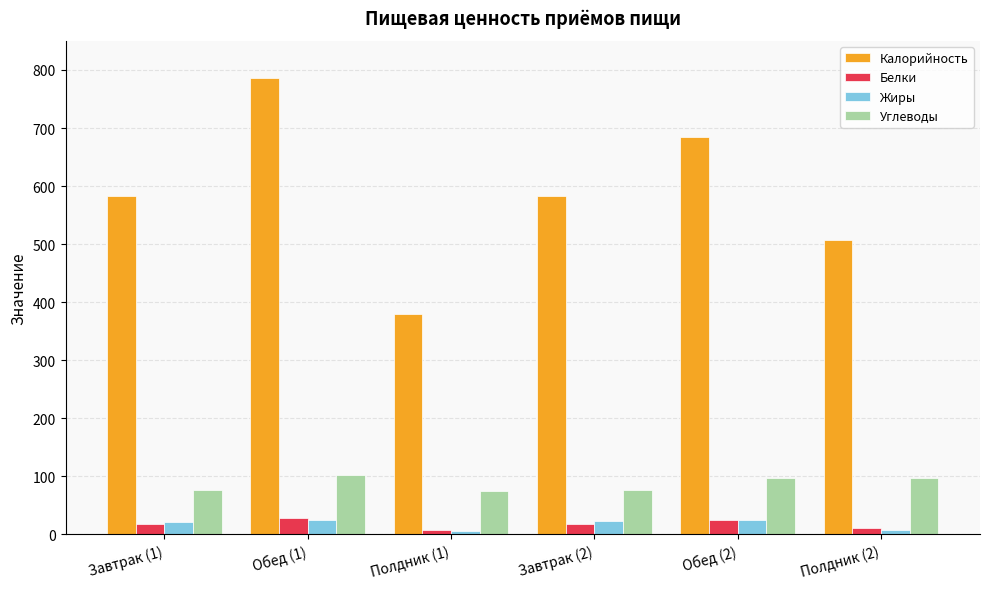

What is the value of the Жиры bar at the 2nd from the left?

24.0